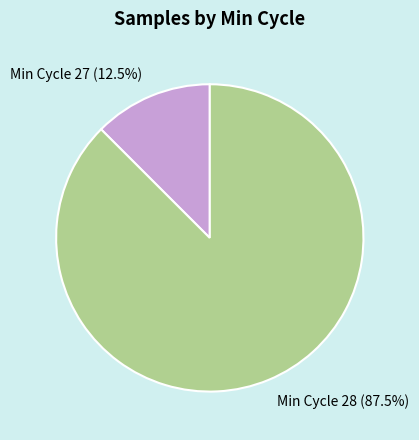

Which has a higher value, Min Cycle 27 (12.5%) or Min Cycle 28 (87.5%)?

Min Cycle 28 (87.5%)